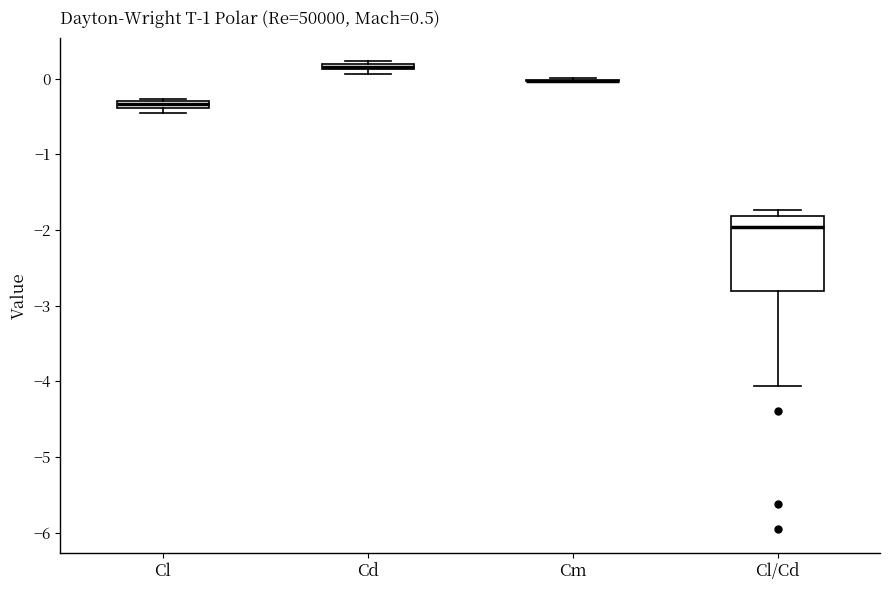

Comparing the boxes themselves (not the whiskers), which one is the tallest?

Cl/Cd